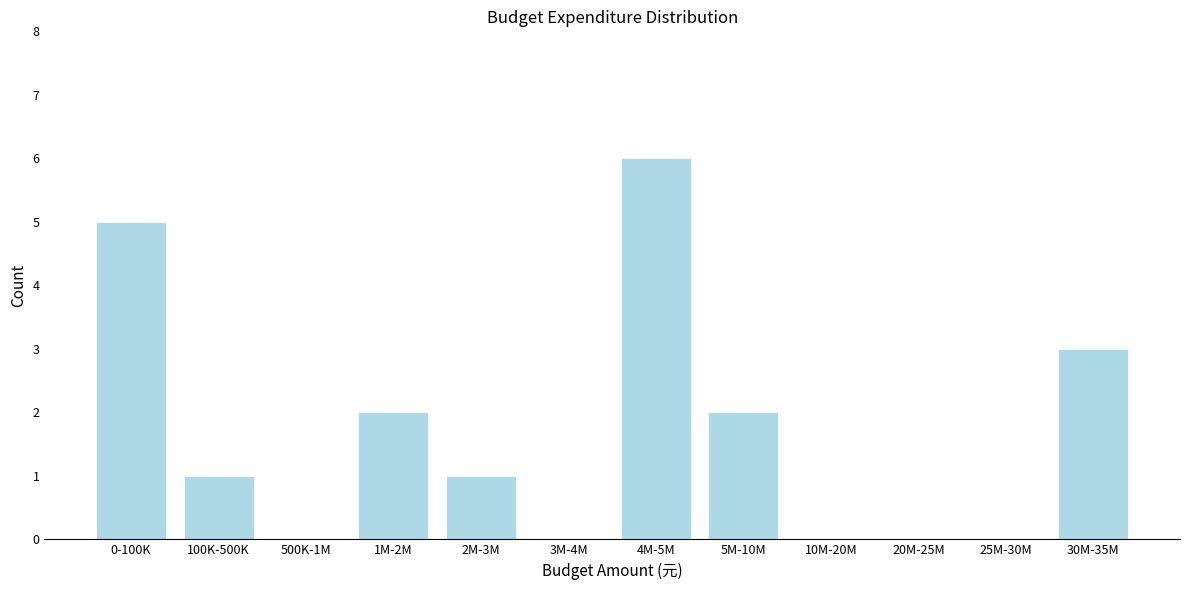

Reading left to right, transcribe all the data shown in this chart.

0-100K=5	100K-500K=1	500K-1M=0	1M-2M=2	2M-3M=1	3M-4M=0	4M-5M=6	5M-10M=2	10M-20M=0	20M-25M=0	25M-30M=0	30M-35M=3